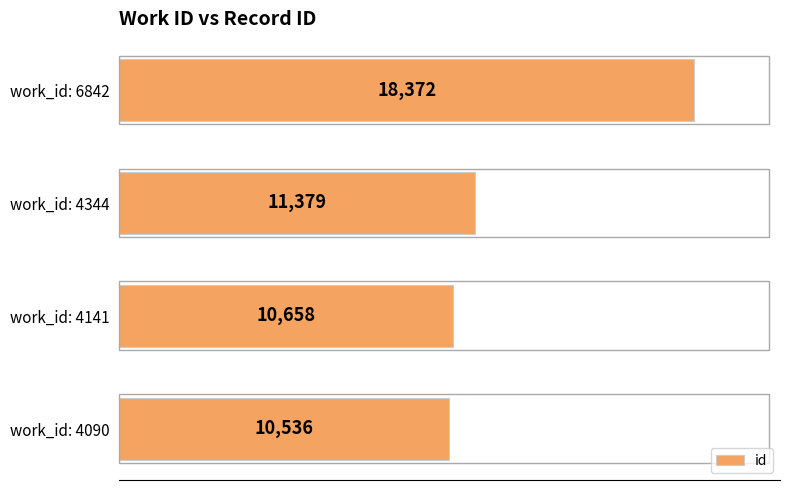

Reading bottom to top, transcribe all the data shown in this chart.

10536	10658	11379	18372